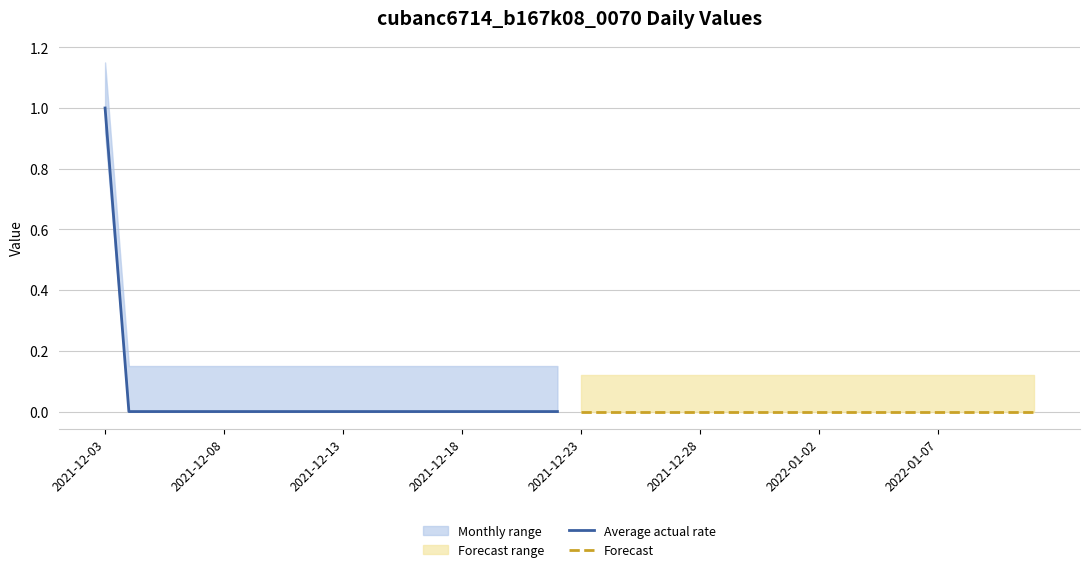

Count the number of categories in the chart.

20